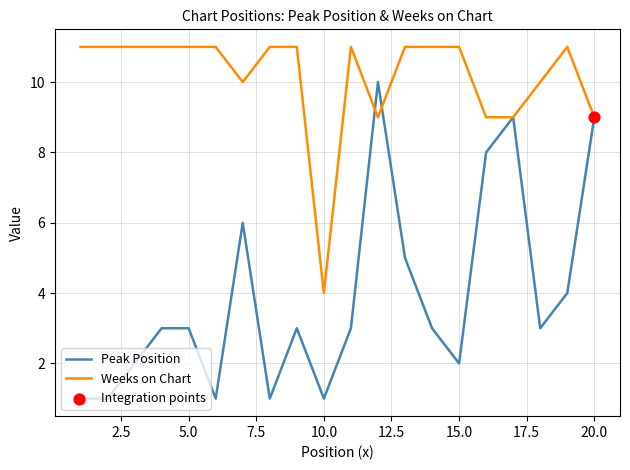

Which series has the largest total across all categories?

Weeks on Chart